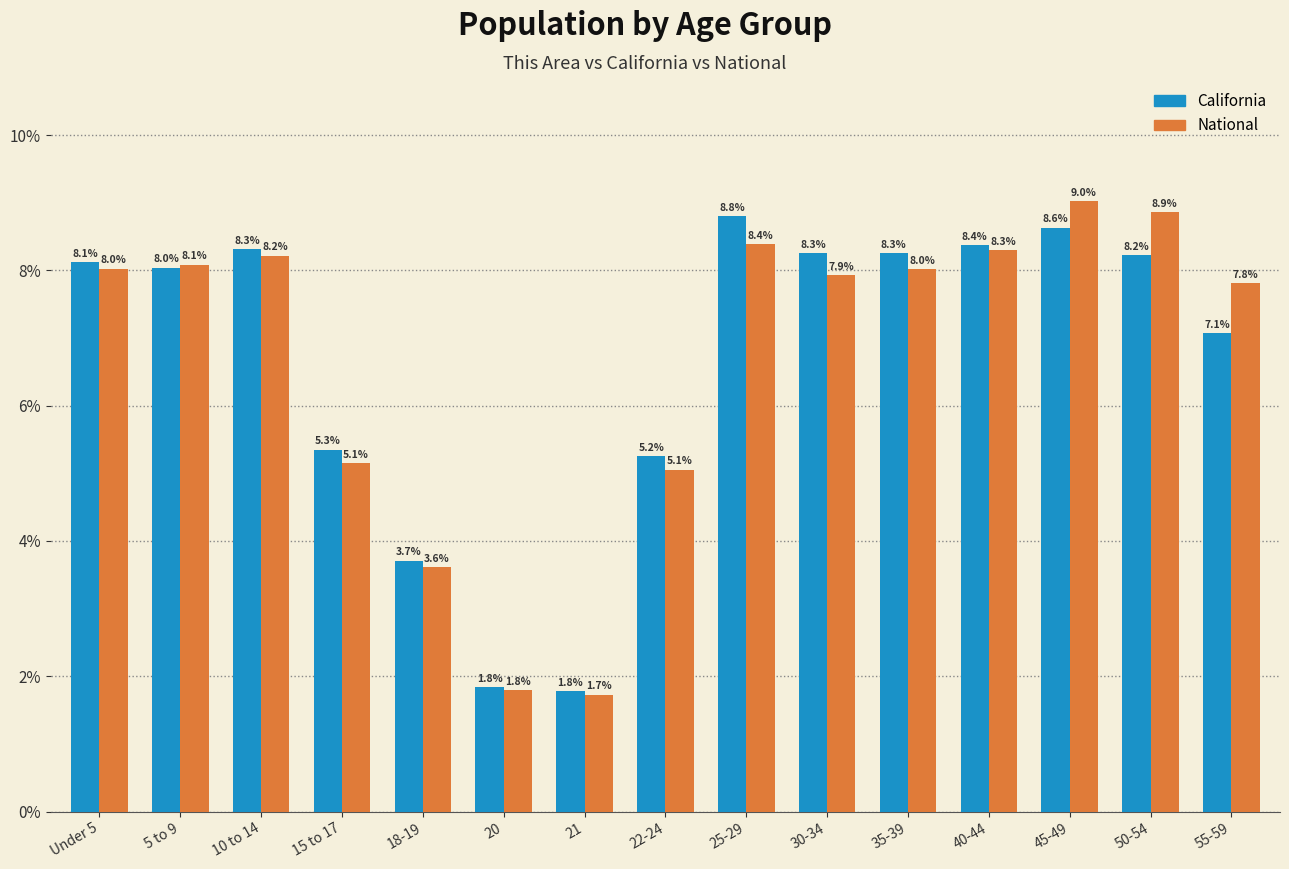

What is the value of the California bar at the 6th from the left?

1.8